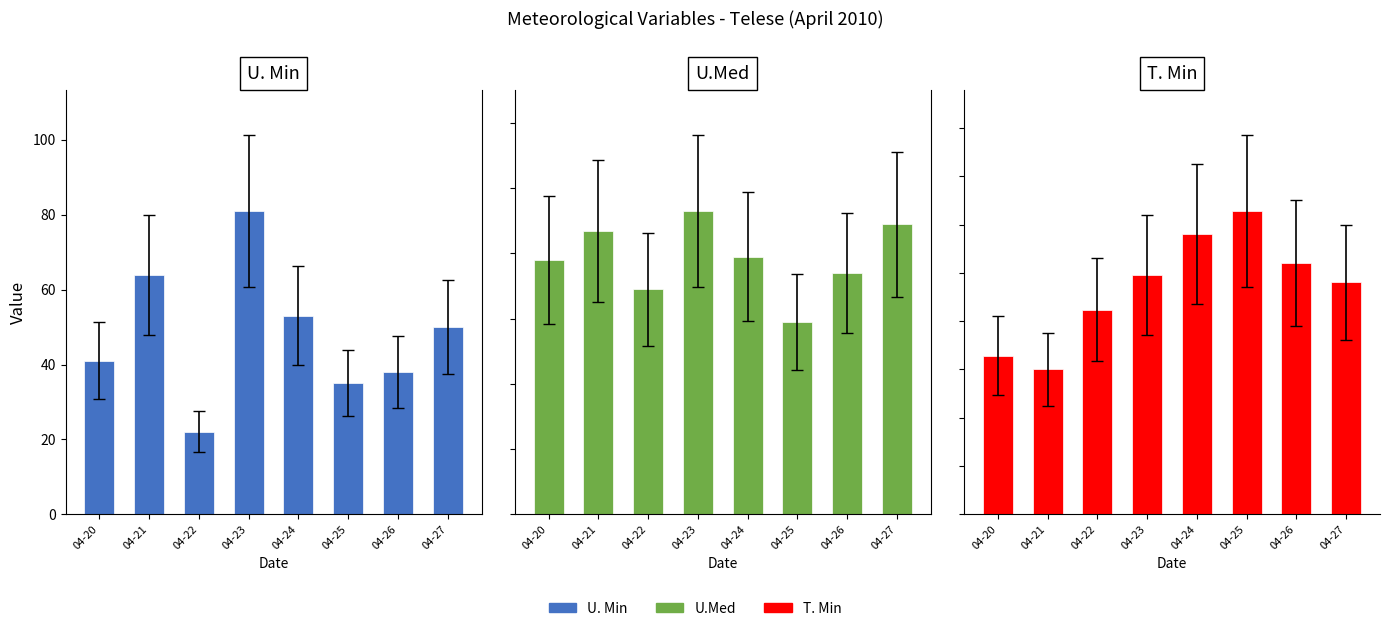

Rank the categories by U. Min value from lowest to highest.

04-22, 04-25, 04-26, 04-20, 04-27, 04-24, 04-21, 04-23